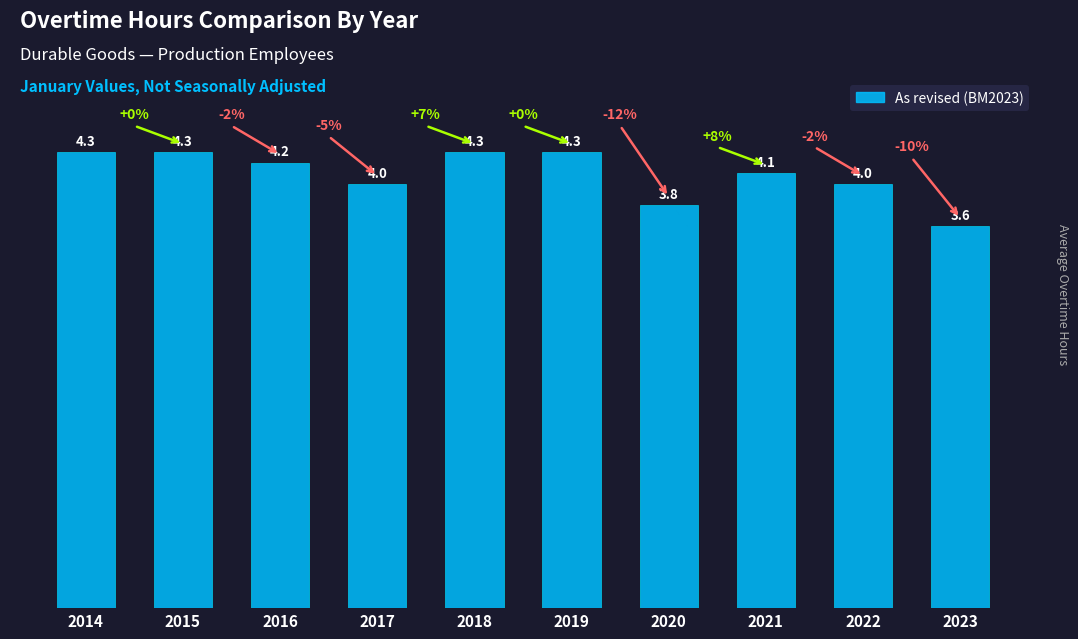

How many data points are less than 4?

2